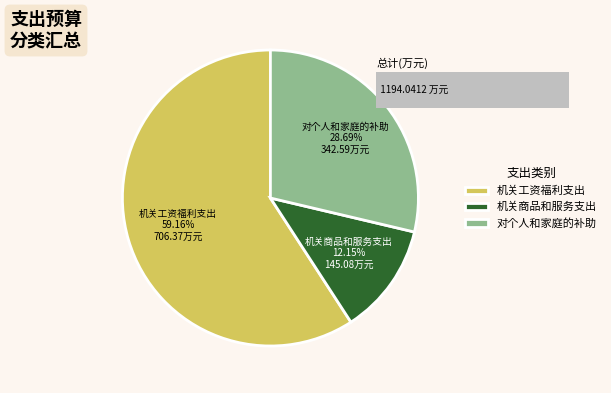

Is it true that 机关商品和服务支出 is 2% of the pie?

False